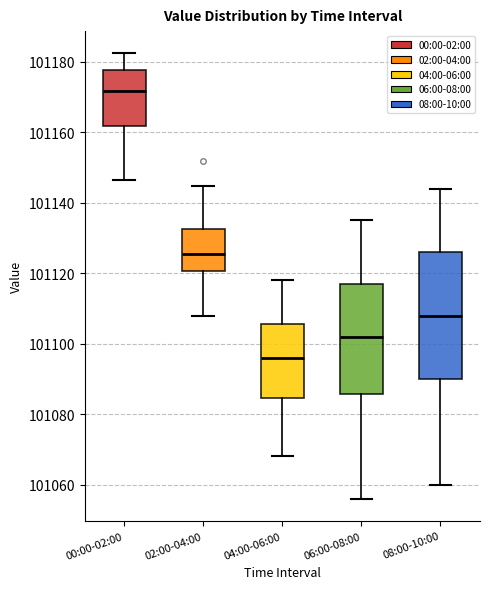

Reading left to right, read every box against the y-axis: the position of its median line, the range the box covers, and the ends of its whiskers. The values are not printed on the chart, so give them approximately, as read against the axis.

00:00-02:00: median 101172, box 101162 to 101178, whiskers 101146 to 101182
02:00-04:00: median 101126, box 101120 to 101132, whiskers 101108 to 101144
04:00-06:00: median 101096, box 101084 to 101106, whiskers 101068 to 101118
06:00-08:00: median 101102, box 101086 to 101118, whiskers 101056 to 101136
08:00-10:00: median 101108, box 101090 to 101126, whiskers 101060 to 101144